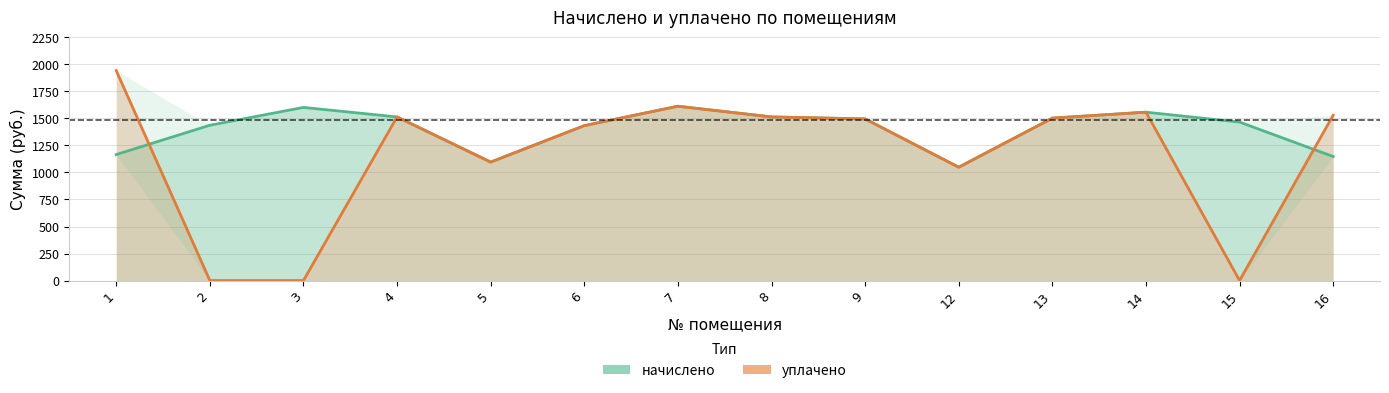

The value of начислено at 2 is 1437.1. True or false?

True